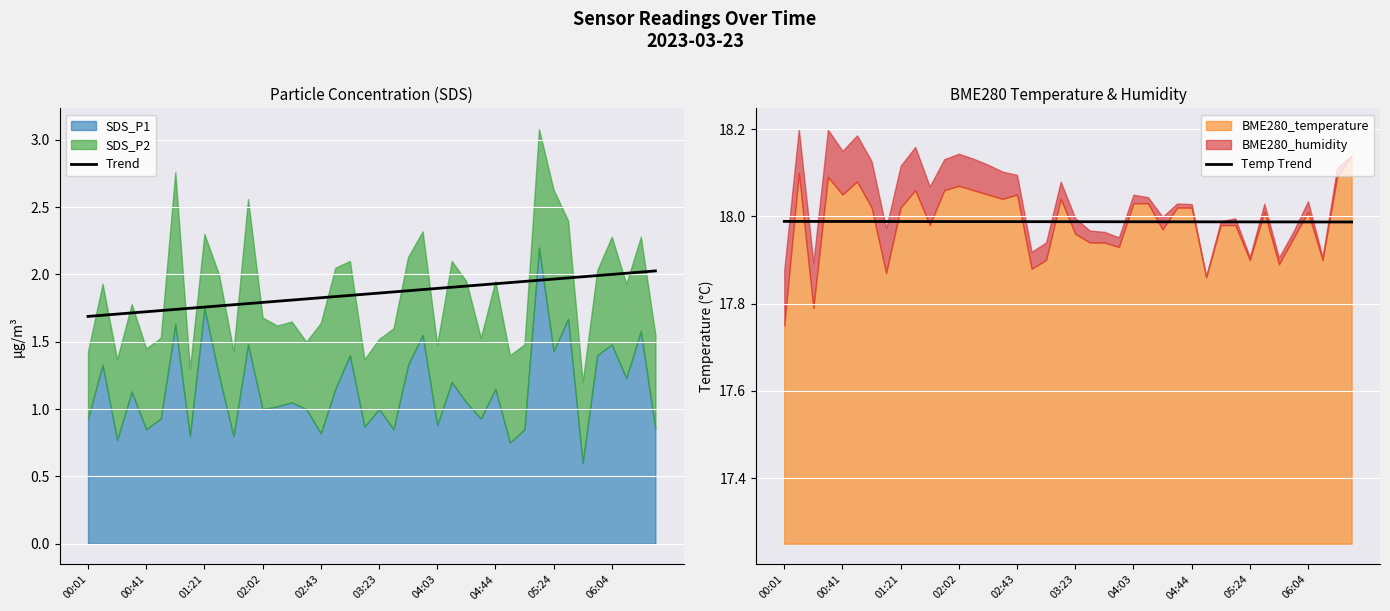

True or false: Temp Trend has more than 2 points higher than both neighbors.

False